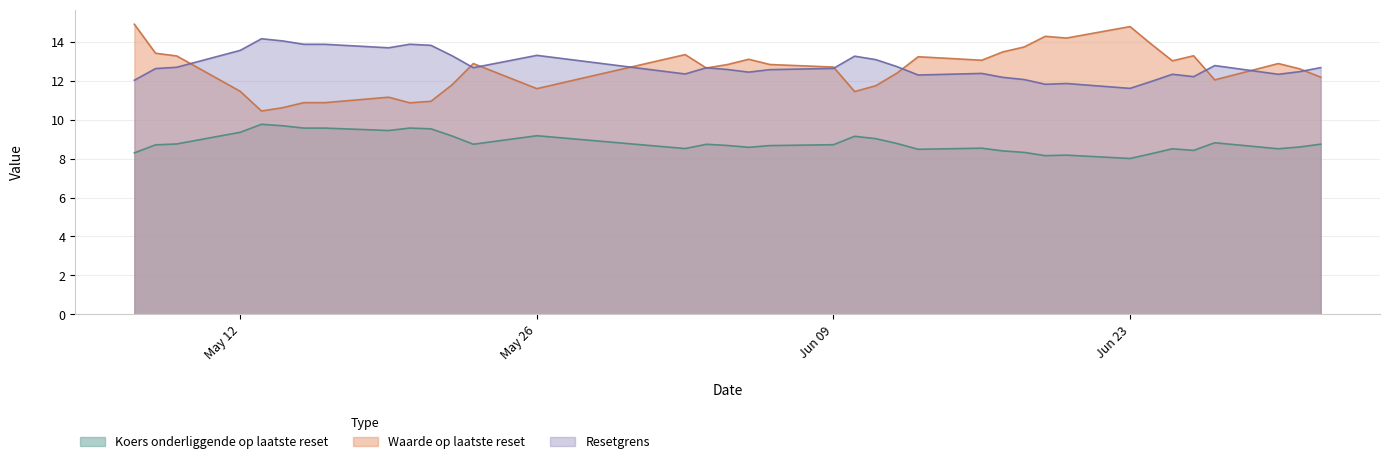

Reading left to right, list all the values displayed in this chart.

Waarde op laatste reset: 2025-07-02=12.2	2025-07-01=12.6	2025-06-30=12.9	2025-06-27=12.1	2025-06-26=13.3	2025-06-25=13.0	2025-06-24=13.9	2025-06-23=14.8	2025-06-20=14.2	2025-06-19=14.3	2025-06-18=13.7	2025-06-17=13.5	2025-06-16=13.1	2025-06-13=13.2	2025-06-12=12.4	2025-06-11=11.8	2025-06-10=11.4	2025-06-09=12.7	2025-06-06=12.8	2025-06-05=13.1	2025-06-04=12.8	2025-06-03=12.7	2025-06-02=13.3	2025-05-26=11.6	2025-05-23=12.9	2025-05-22=11.8	2025-05-21=10.9	2025-05-20=10.9	2025-05-19=11.2	2025-05-16=10.9	2025-05-15=10.9	2025-05-14=10.6	2025-05-13=10.4	2025-05-12=11.5	2025-05-09=13.3	2025-05-08=13.4	2025-05-07=14.9
Resetgrens: 2025-07-02=12.7	2025-07-01=12.5	2025-06-30=12.3	2025-06-27=12.8	2025-06-26=12.2	2025-06-25=12.3	2025-06-24=12.0	2025-06-23=11.6	2025-06-20=11.9	2025-06-19=11.8	2025-06-18=12.1	2025-06-17=12.2	2025-06-16=12.4	2025-06-13=12.3	2025-06-12=12.7	2025-06-11=13.1	2025-06-10=13.3	2025-06-09=12.6	2025-06-06=12.6	2025-06-05=12.4	2025-06-04=12.6	2025-06-03=12.7	2025-06-02=12.4	2025-05-26=13.3	2025-05-23=12.7	2025-05-22=13.3	2025-05-21=13.8	2025-05-20=13.9	2025-05-19=13.7	2025-05-16=13.9	2025-05-15=13.9	2025-05-14=14.1	2025-05-13=14.2	2025-05-12=13.6	2025-05-09=12.7	2025-05-08=12.6	2025-05-07=12.0
Koers onderliggende op laatste reset: 2025-07-02=8.7	2025-07-01=8.6	2025-06-30=8.5	2025-06-27=8.8	2025-06-26=8.4	2025-06-25=8.5	2025-06-24=8.3	2025-06-23=8.0	2025-06-20=8.2	2025-06-19=8.2	2025-06-18=8.3	2025-06-17=8.4	2025-06-16=8.5	2025-06-13=8.5	2025-06-12=8.8	2025-06-11=9.0	2025-06-10=9.2	2025-06-09=8.7	2025-06-06=8.7	2025-06-05=8.6	2025-06-04=8.7	2025-06-03=8.7	2025-06-02=8.5	2025-05-26=9.2	2025-05-23=8.7	2025-05-22=9.2	2025-05-21=9.5	2025-05-20=9.6	2025-05-19=9.4	2025-05-16=9.6	2025-05-15=9.6	2025-05-14=9.7	2025-05-13=9.8	2025-05-12=9.4	2025-05-09=8.8	2025-05-08=8.7	2025-05-07=8.3